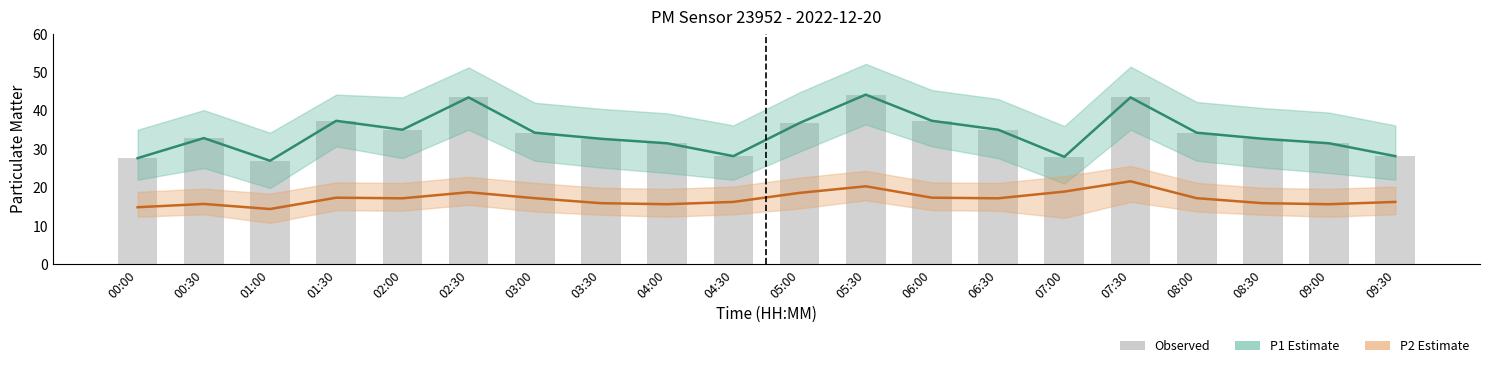

Between 03:30 and 07:00, which series saw the biggest shift?

P1 Estimate